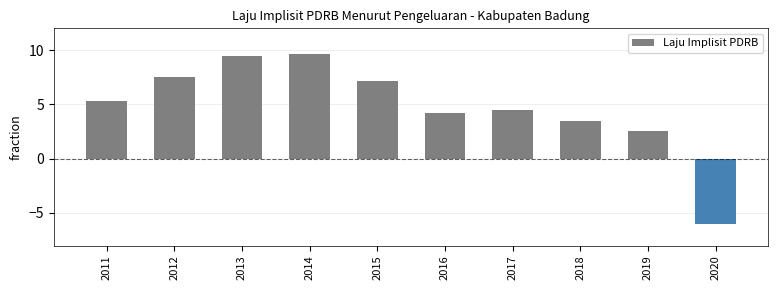

The value at 2020 is -9.1. True or false?

False